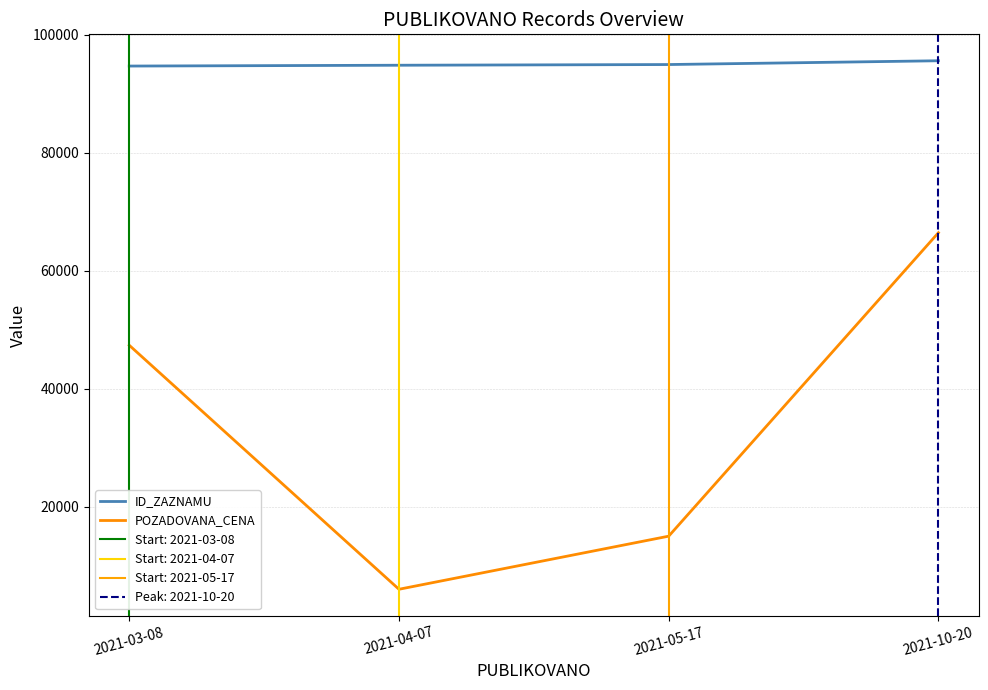

The POZADOVANA_CENA series shows 3001 at 2021-04-07. True or false?

False